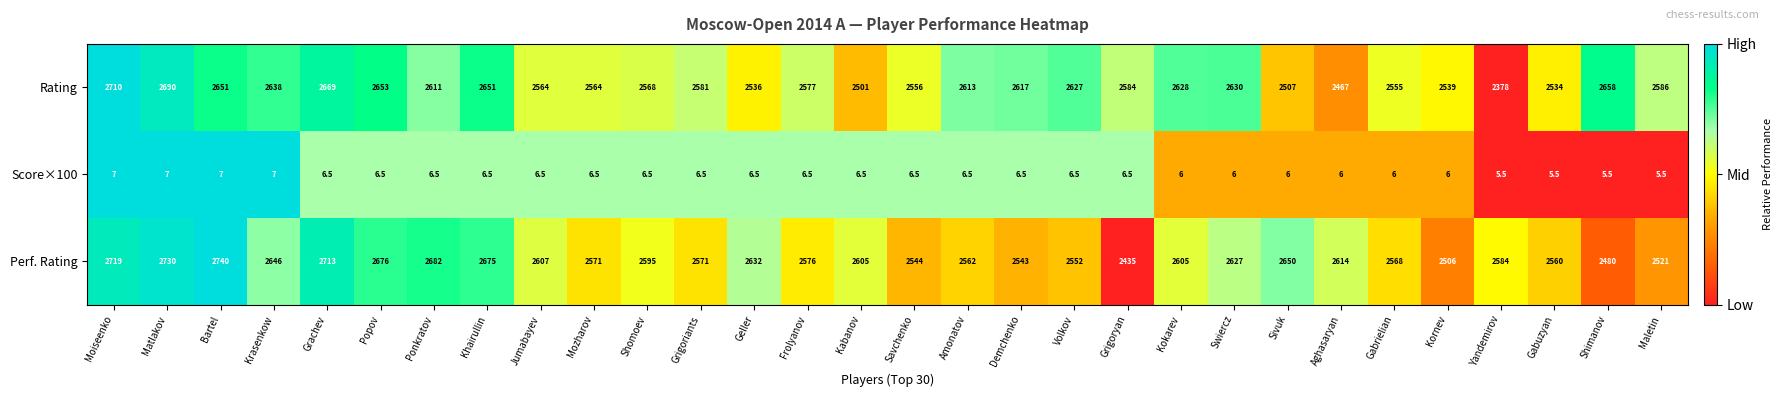

What is the approximate value of Score×100 at Matlakov?

7.0